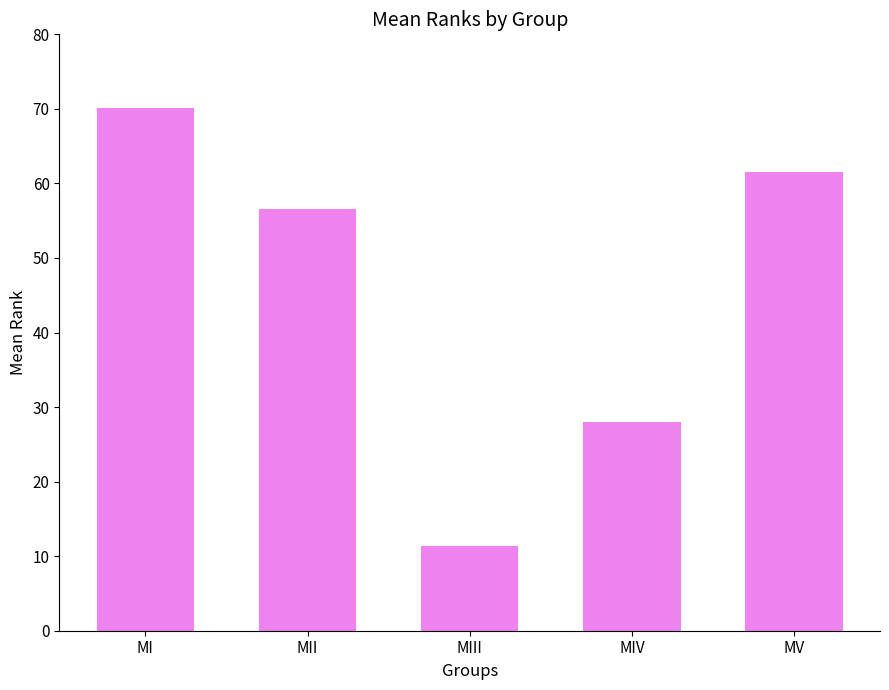

Approximately how many times larger is the value at MIV compared to MI?

0.4